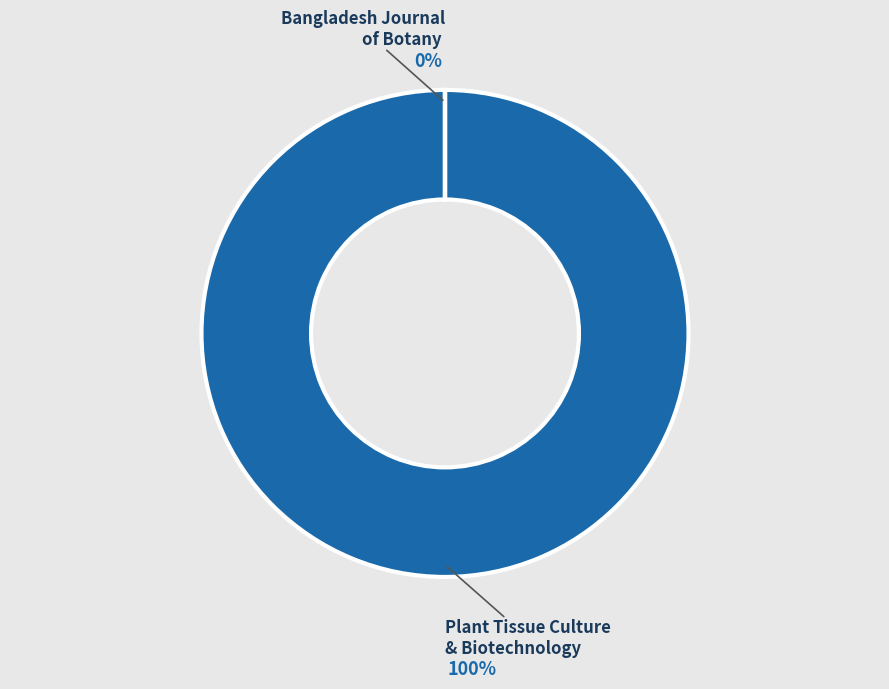

To the nearest percent, what percentage of the pie is Plant Tissue Culture
& Biotechnology?

100%